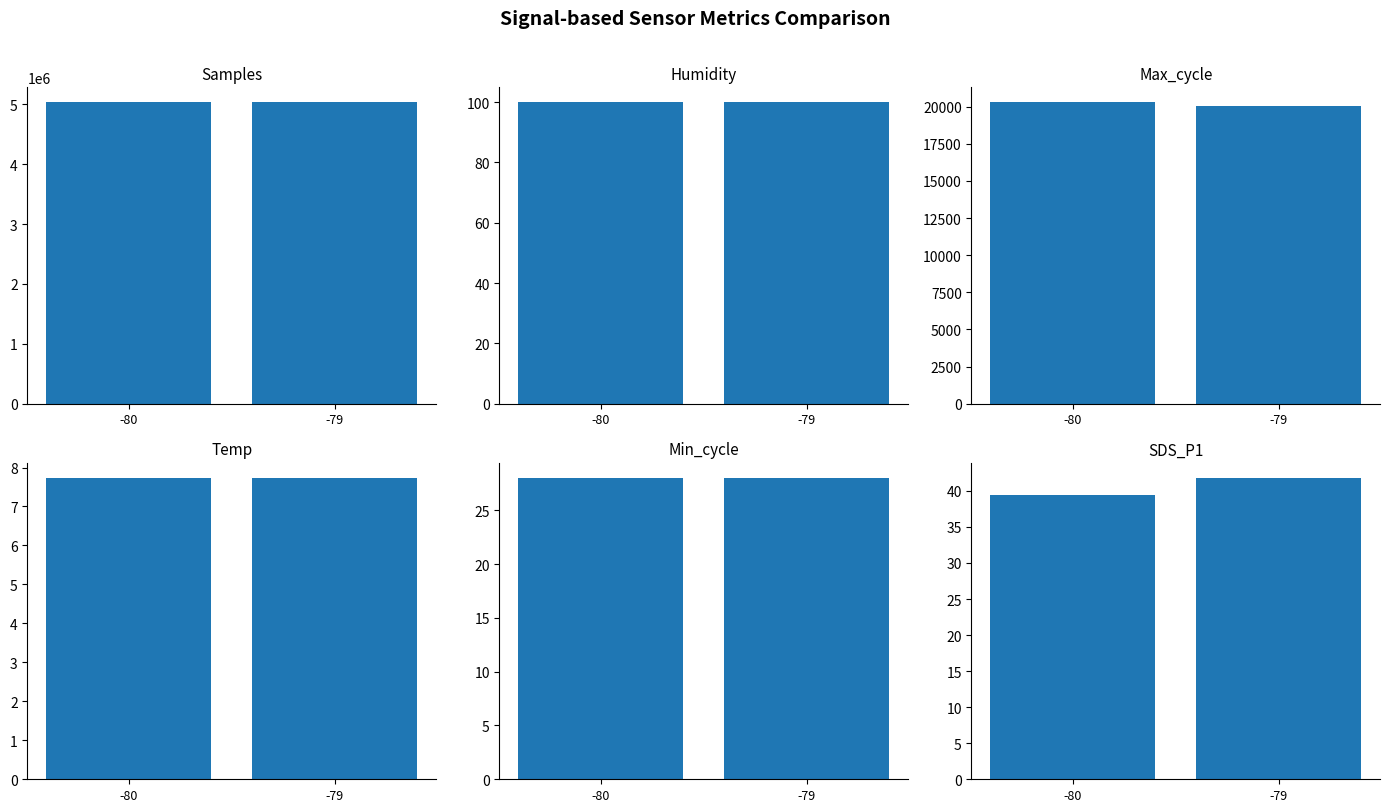

What is the difference between the highest and lowest values at -80?

5031398.1